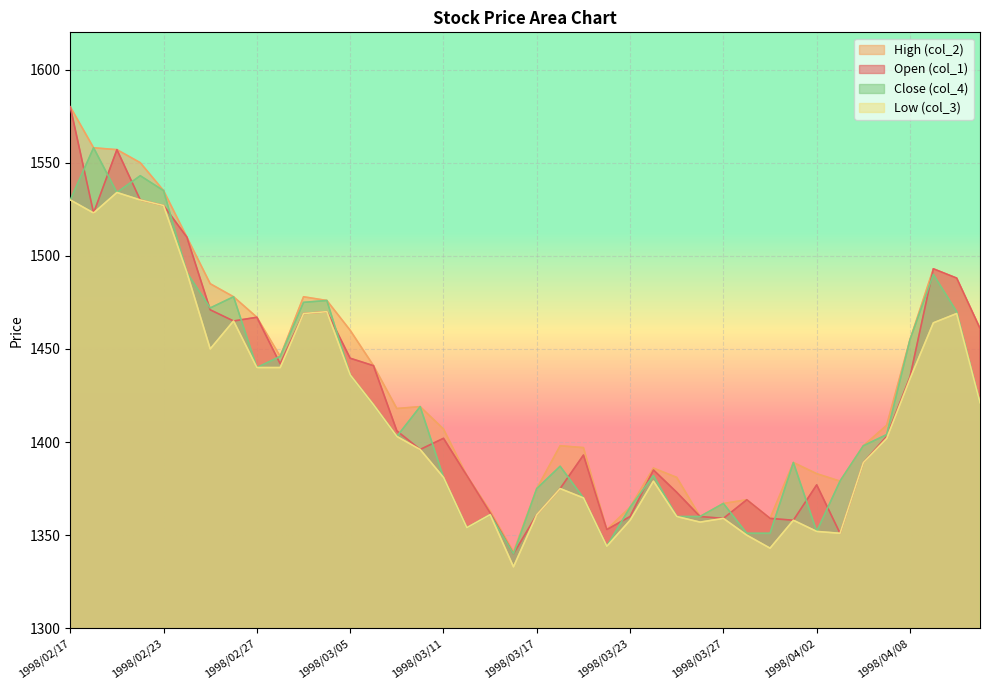

The value of col_3 at 1998/02/26 is 1465. True or false?

True